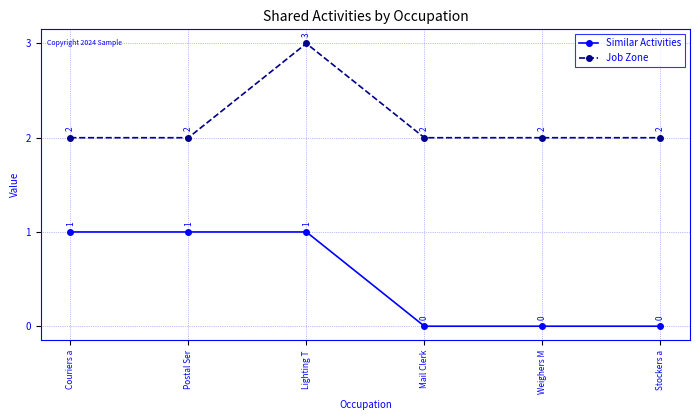

At which category does Job Zone reach its first local peak?

Lighting T